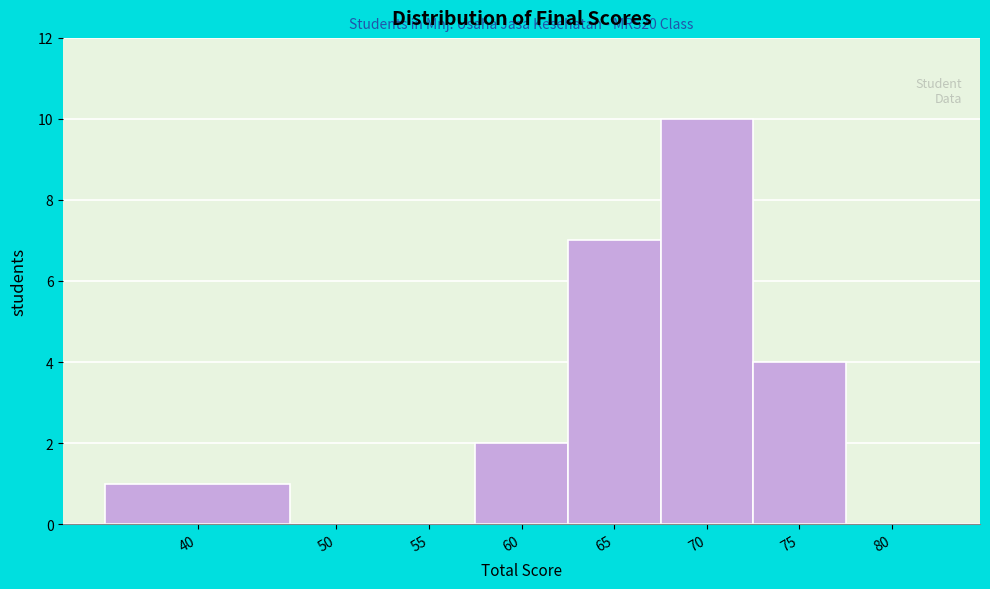

Reading left to right, what are all the values shown in this chart?

40=1	50=0	55=0	60=2	65=7	70=10	75=4	80=0